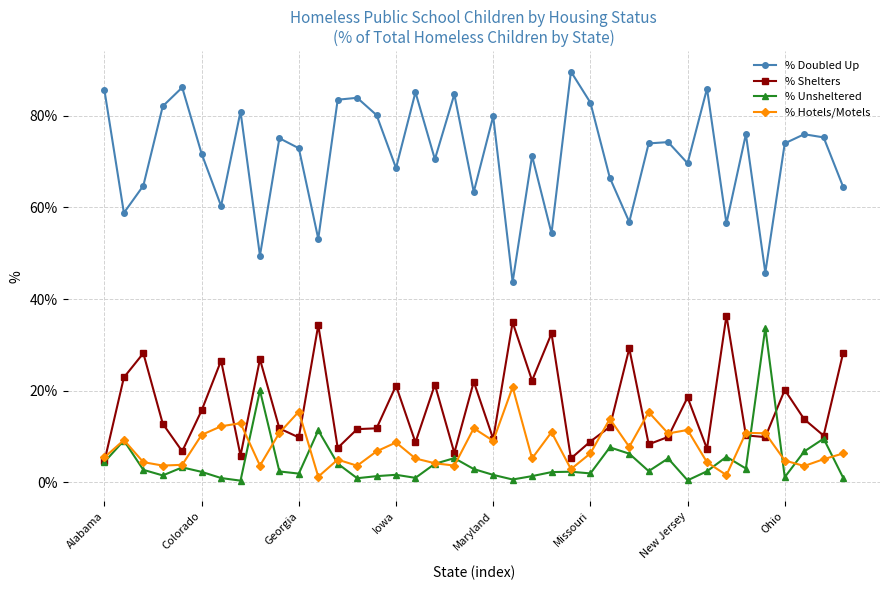

True or false: % Shelters and % Doubled Up intersect in this chart.

False